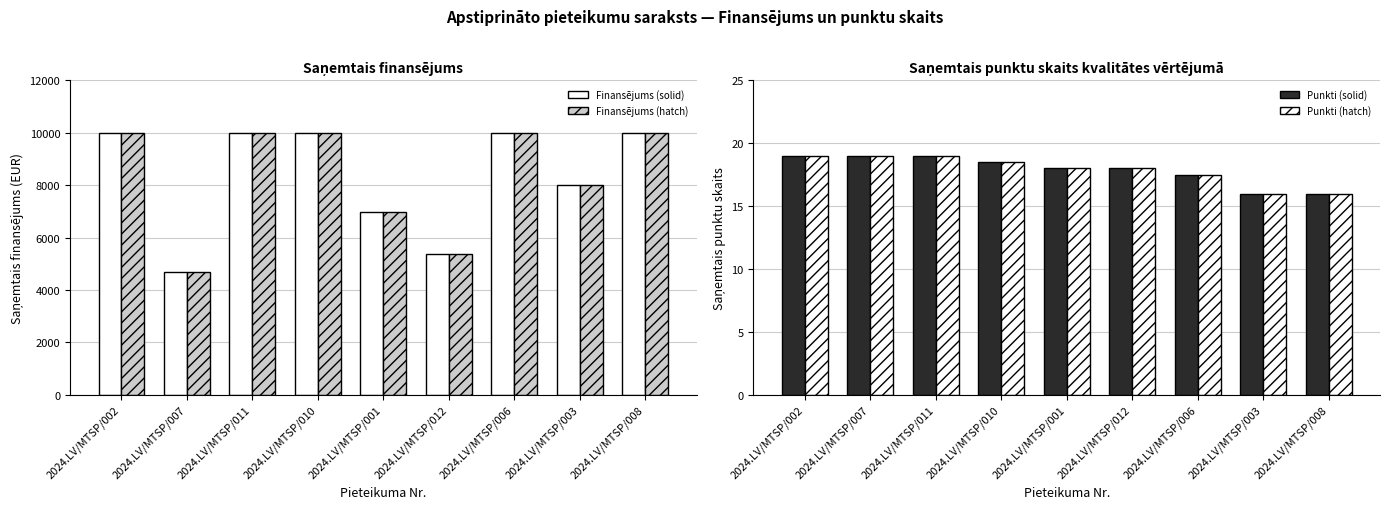

What is the average value of the Saņemtais finansējums series?

8337.9